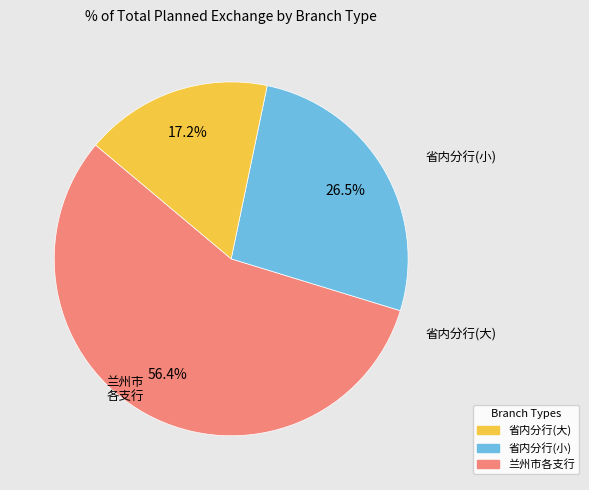

Is there any slice that represents more than half of the pie?

Yes